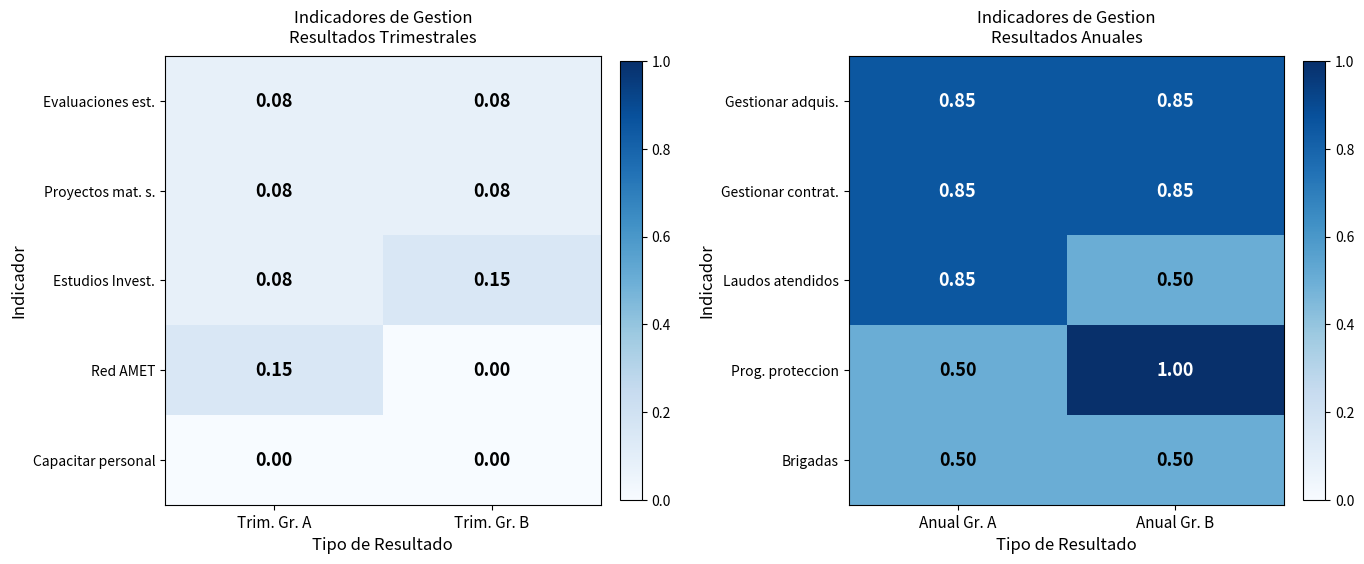

Count the number of data series in this chart.

5